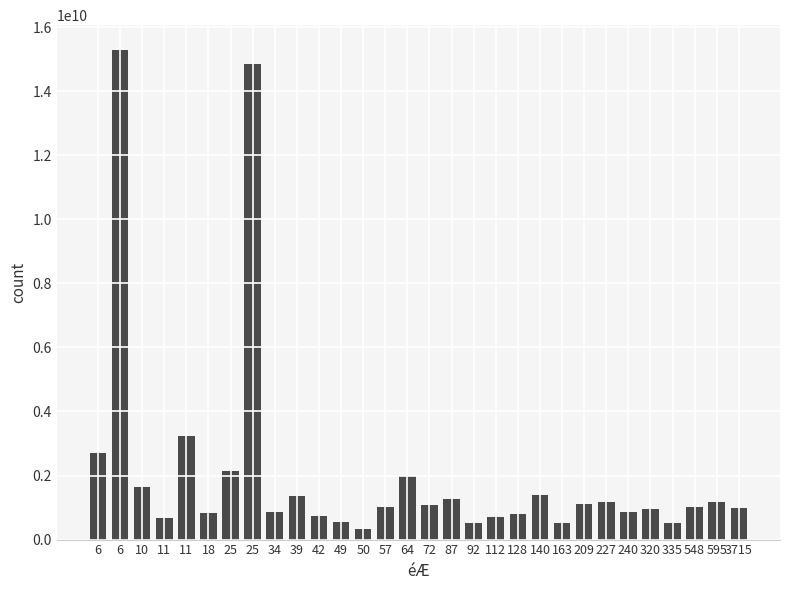

How many distinct data groups are displayed?

1